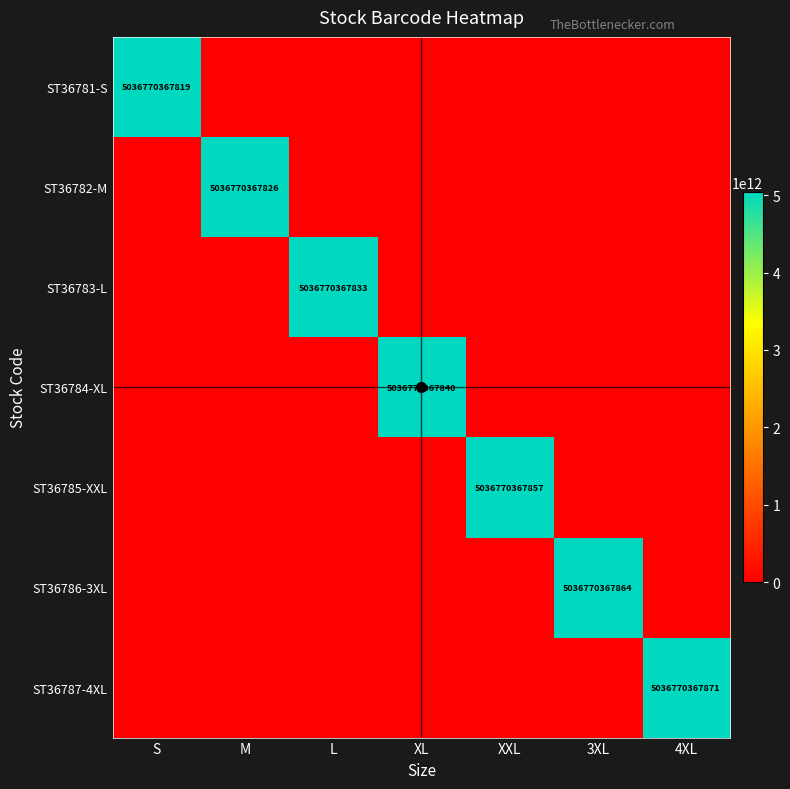

At which category is the sum across all series the highest?

4XL